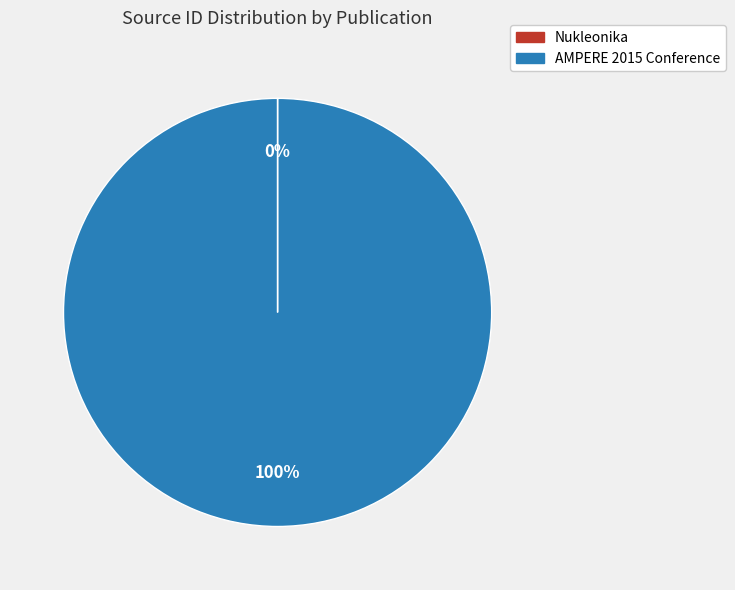

What is the largest slice in the pie chart?

AMPERE 2015 Conference